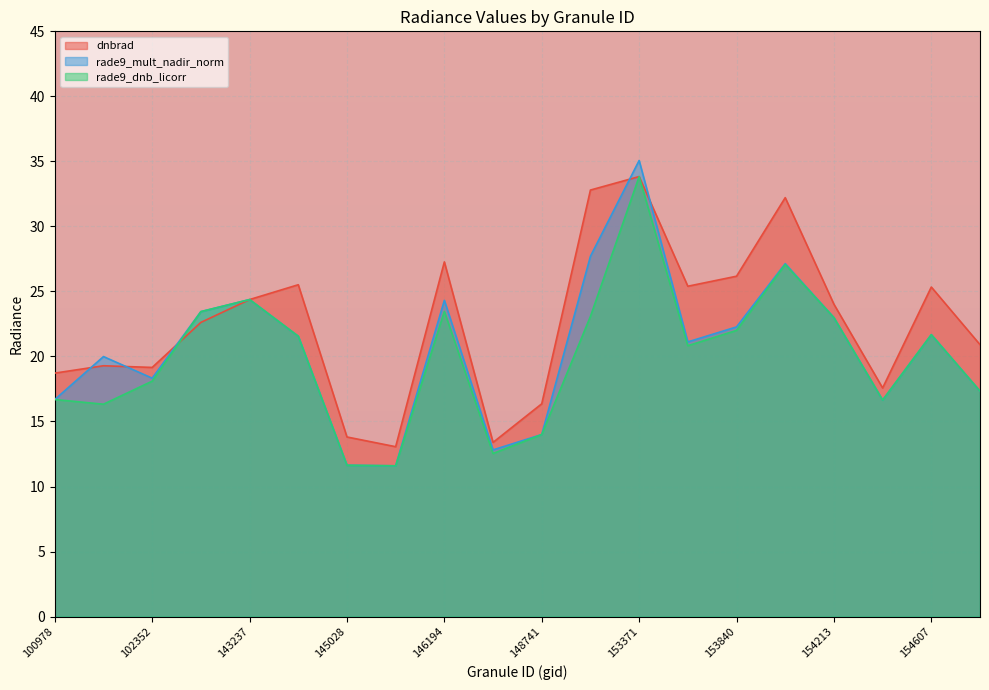

What is the difference between the maximum and minimum values in the dnbrad series?

20.8